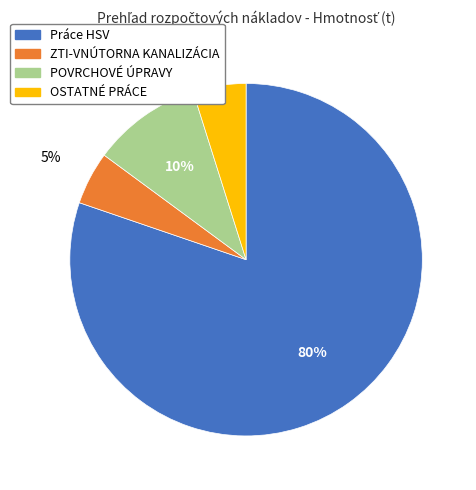

How many segments does this pie chart have?

4